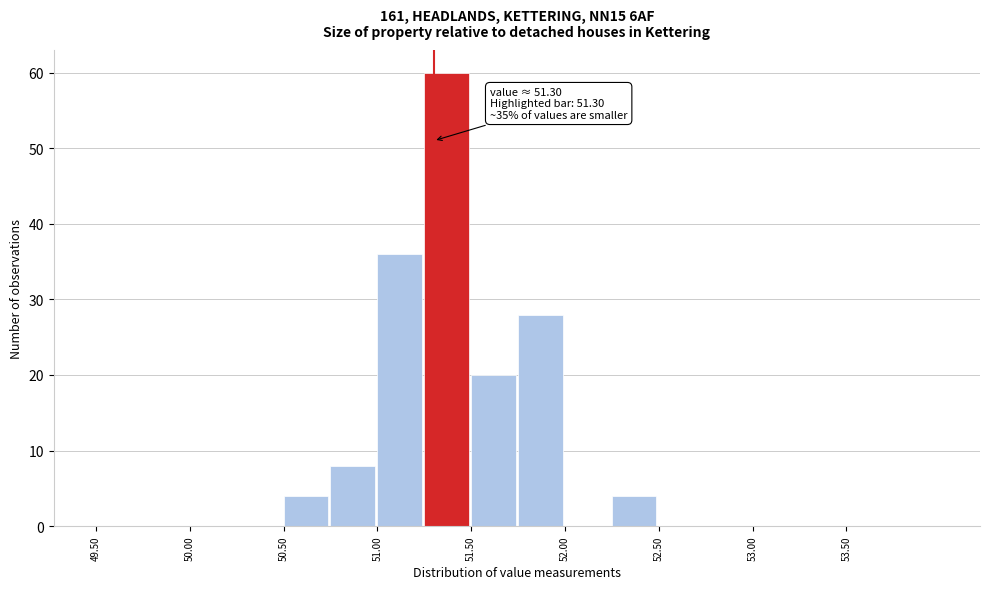

Which range on the x-axis has the tallest bar?

51.25 to 51.50